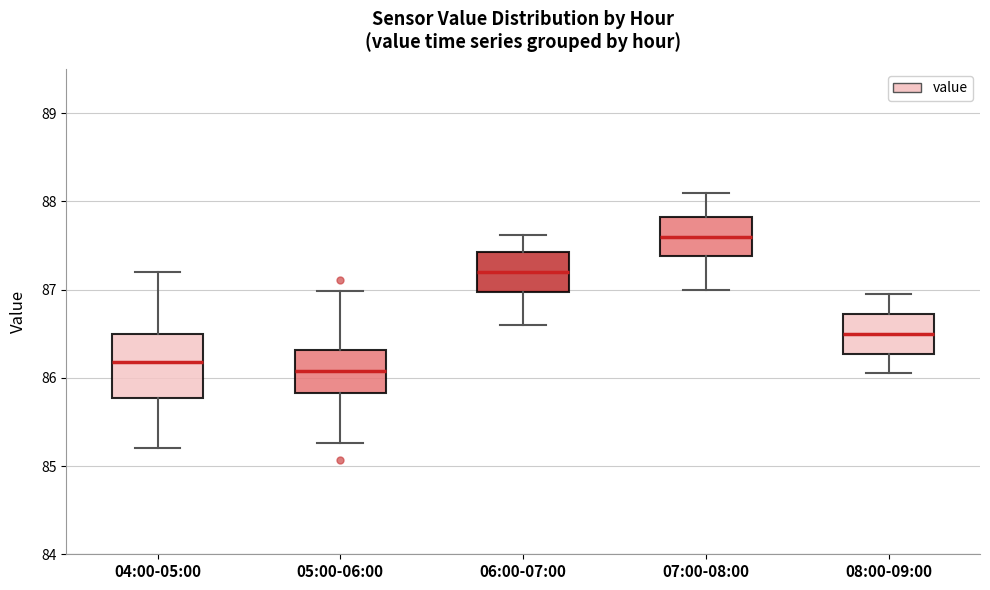

Reading left to right, transcribe this box plot: for each box, give where its median line is, the range the box spans, and where its two whiskers end, as read against the y-axis. The values are not printed on the chart, so give them approximately, as read against the axis.

04:00-05:00: median 86.2, box 85.8 to 86.5, whiskers 85.2 to 87.2
05:00-06:00: median 86.1, box 85.8 to 86.3, whiskers 85.3 to 87.0
06:00-07:00: median 87.2, box 87.0 to 87.4, whiskers 86.6 to 87.6
07:00-08:00: median 87.6, box 87.4 to 87.8, whiskers 87.0 to 88.1
08:00-09:00: median 86.5, box 86.3 to 86.7, whiskers 86.1 to 87.0